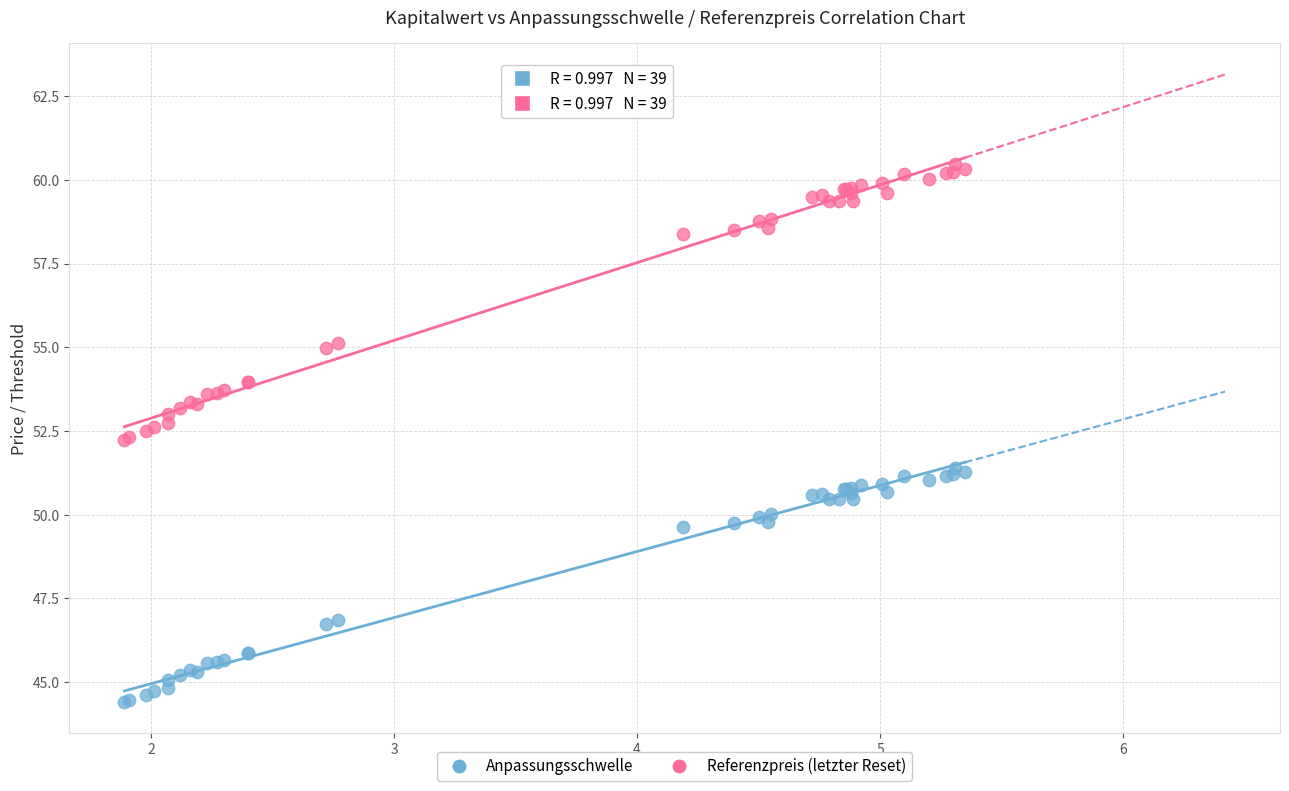

Which series reaches the maximum Y coordinate?

Referenzpreis (letzter Reset)